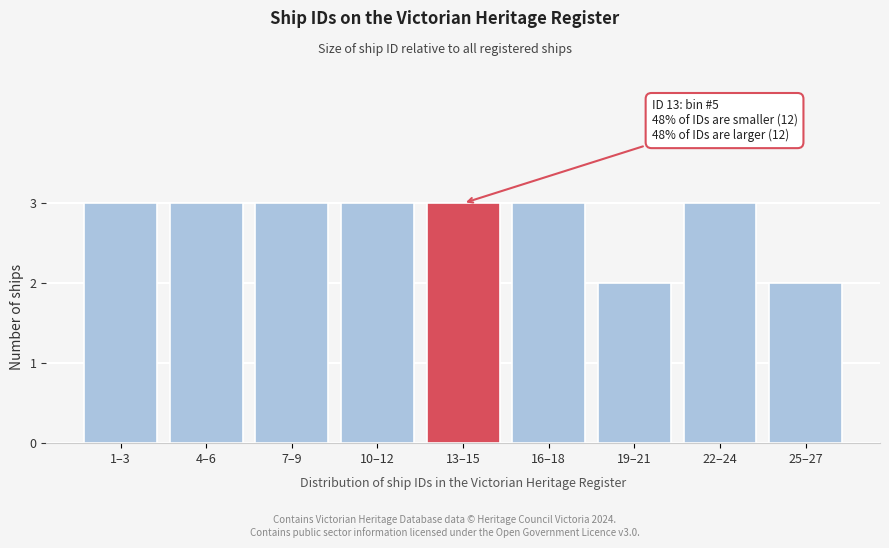

Reading right to left, list all the values displayed in this chart.

25–27=2	22–24=3	19–21=2	16–18=3	13–15=3	10–12=3	7–9=3	4–6=3	1–3=3